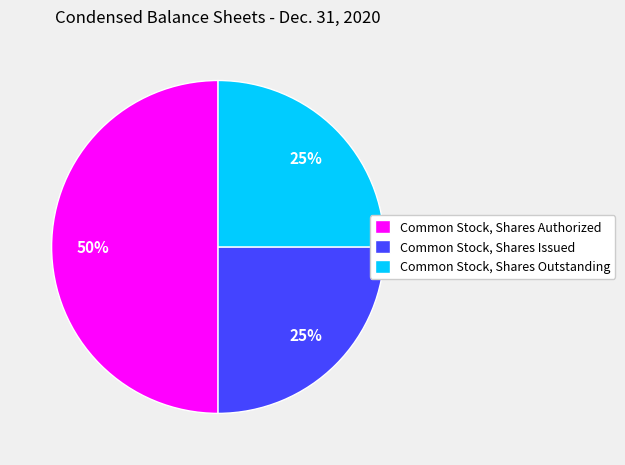

How many slices are in this pie chart?

3